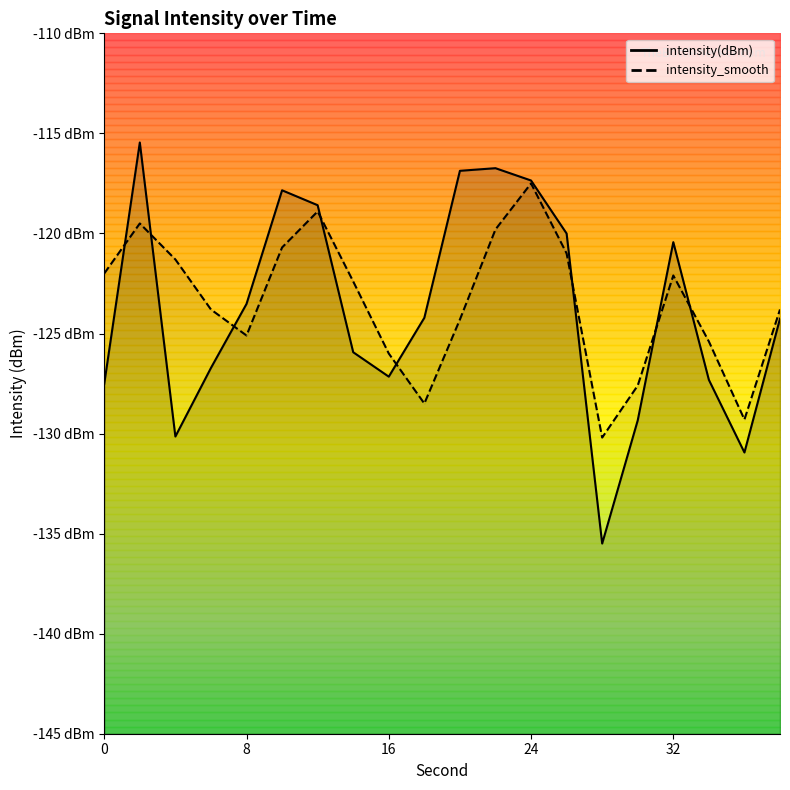

List the labels in order of intensity(dBm) value, largest first.

2, 22, 20, 24, 10, 12, 26, 32, 8, 18, 38, 14, 6, 16, 34, 0, 30, 4, 36, 28